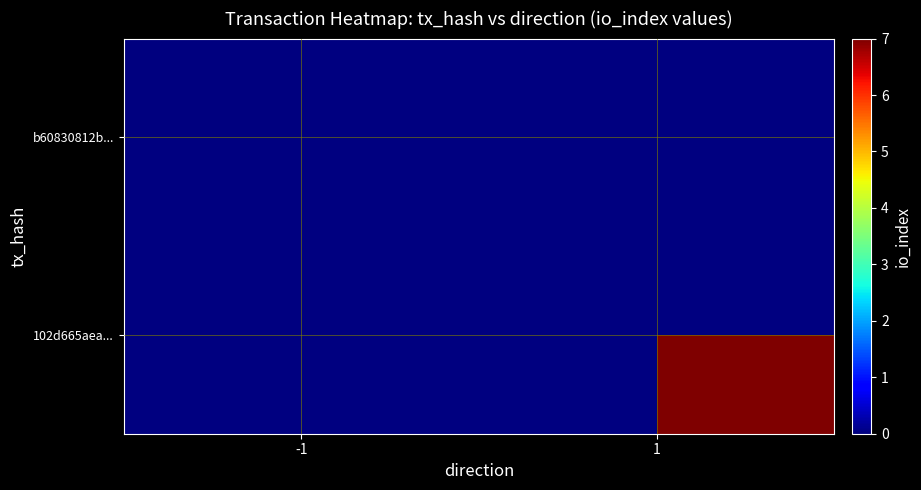

At which category does the chart reach its minimum across all series?

-1